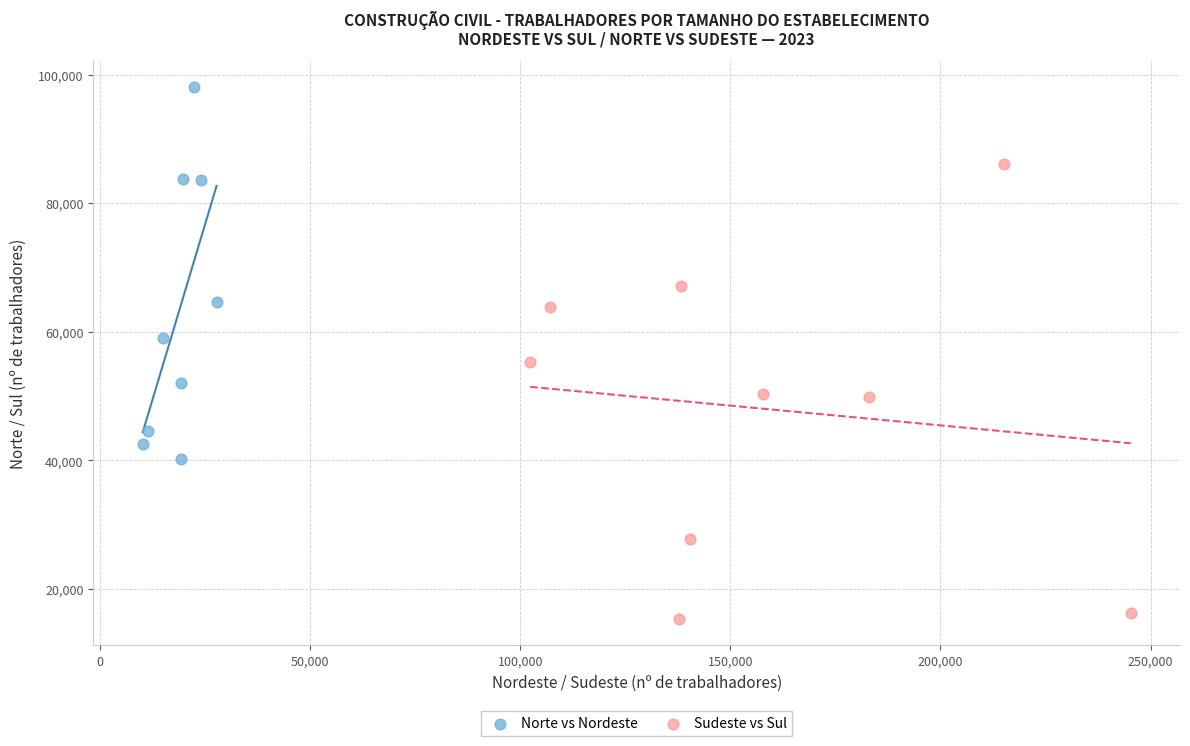

Which series contains the lowest Y value?

Sudeste vs Sul